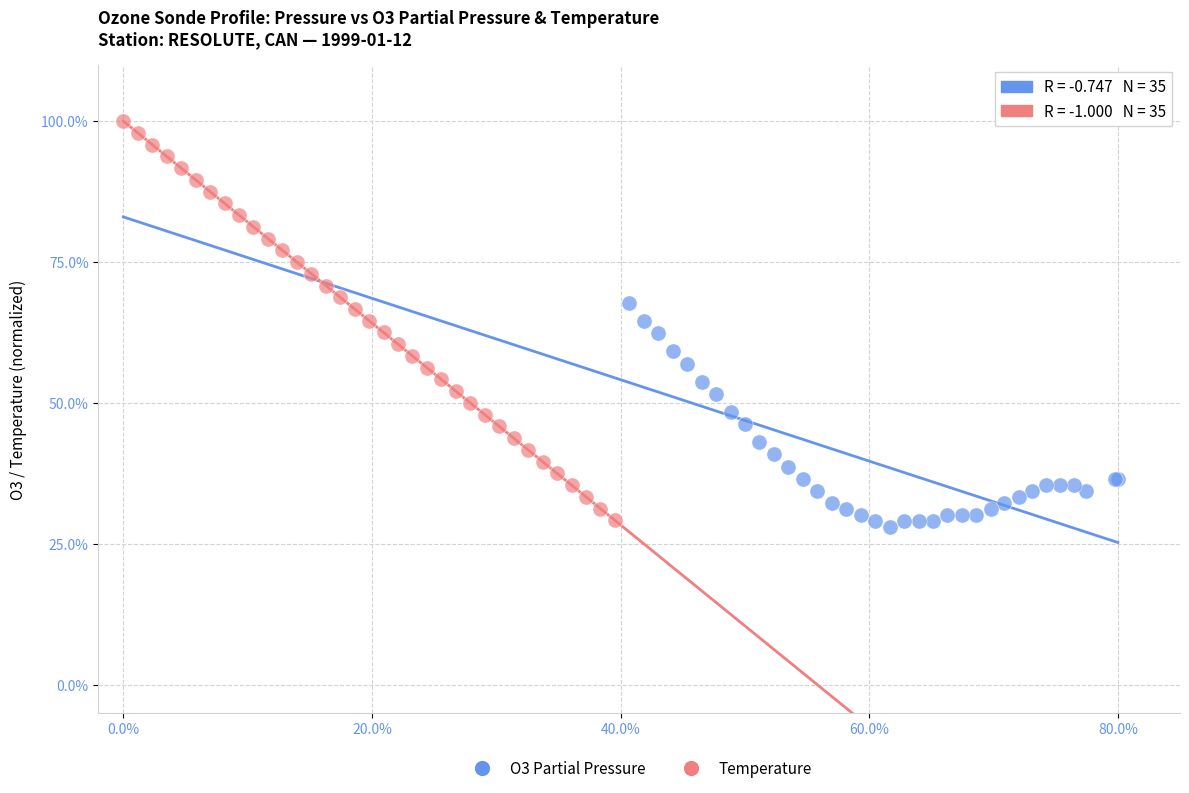

What are all the series names shown in the legend?

O3 Partial Pressure, Temperature